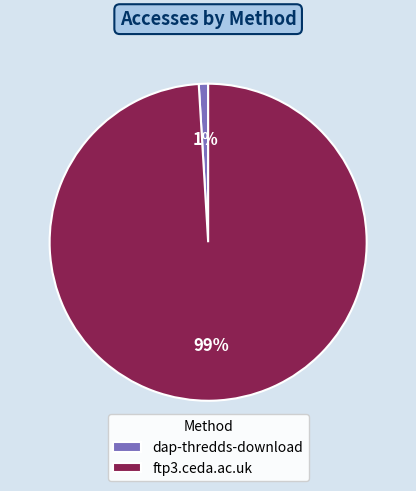

Which slice is the smallest?

dap-thredds-download